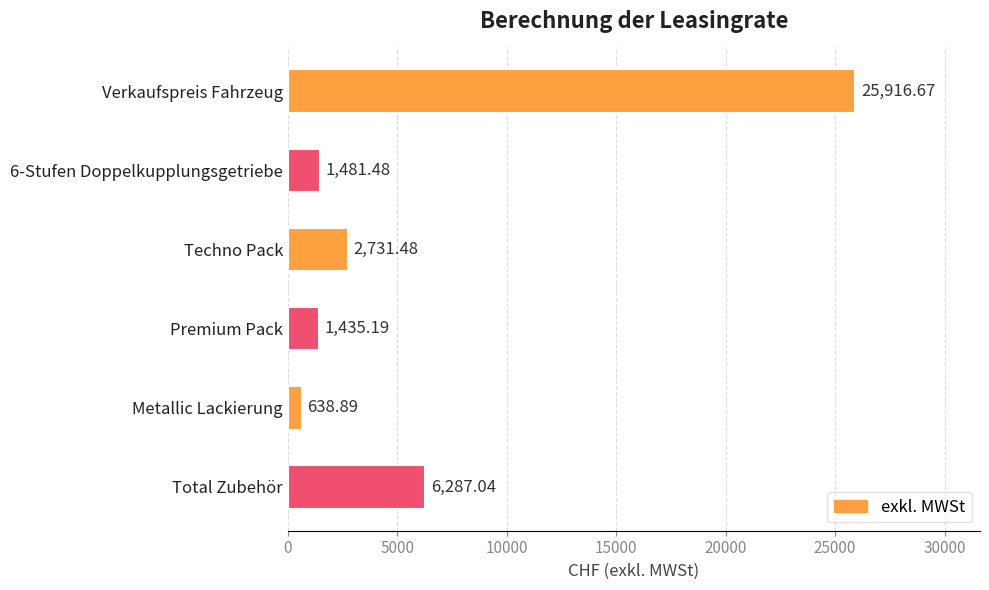

How many bars are there in total?

6